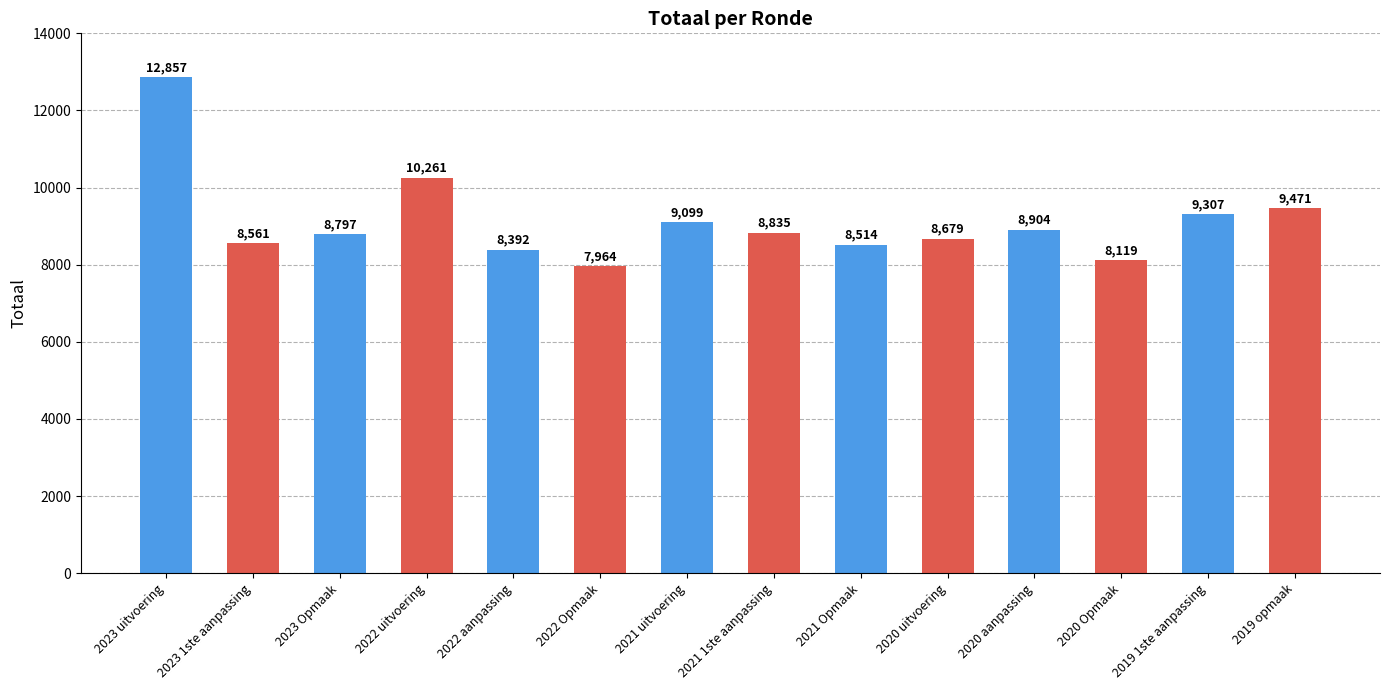

What is the change in value from 2021 1ste aanpassing to 2021 Opmaak?

-321